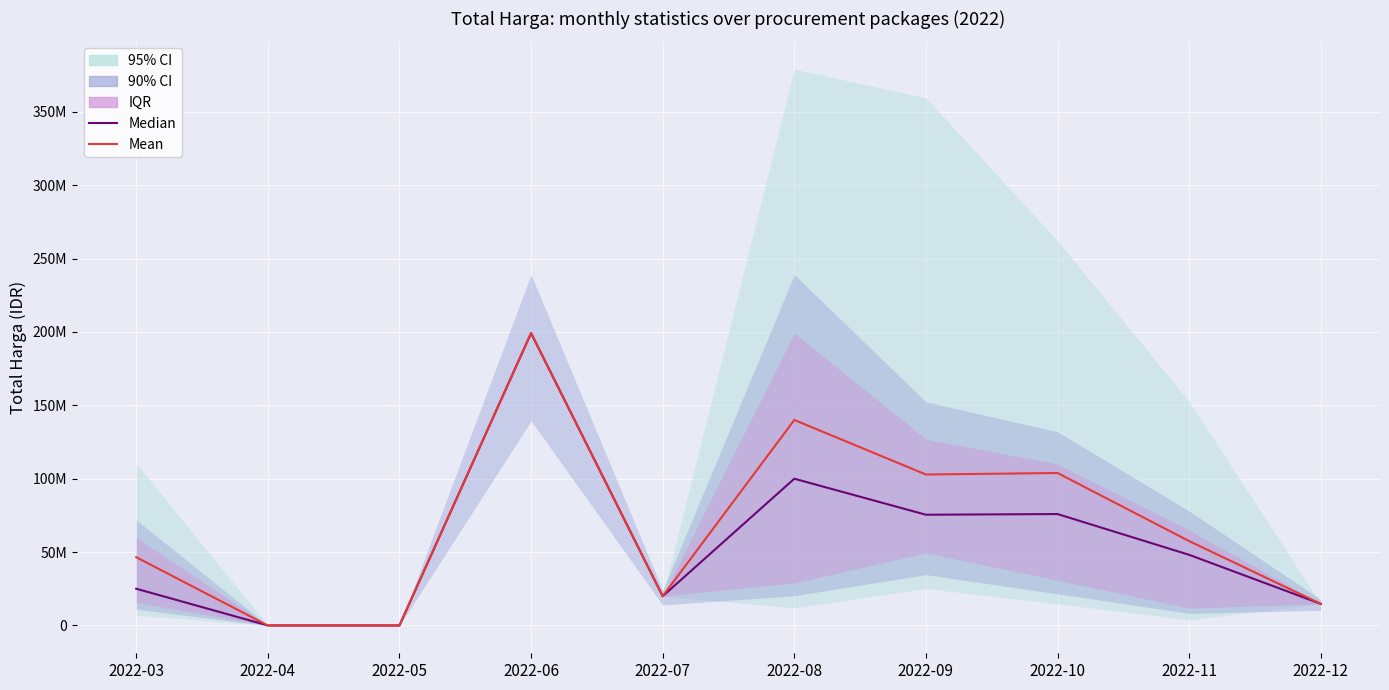

True or false: Median has a value of 25721807 at 2022-12.

False